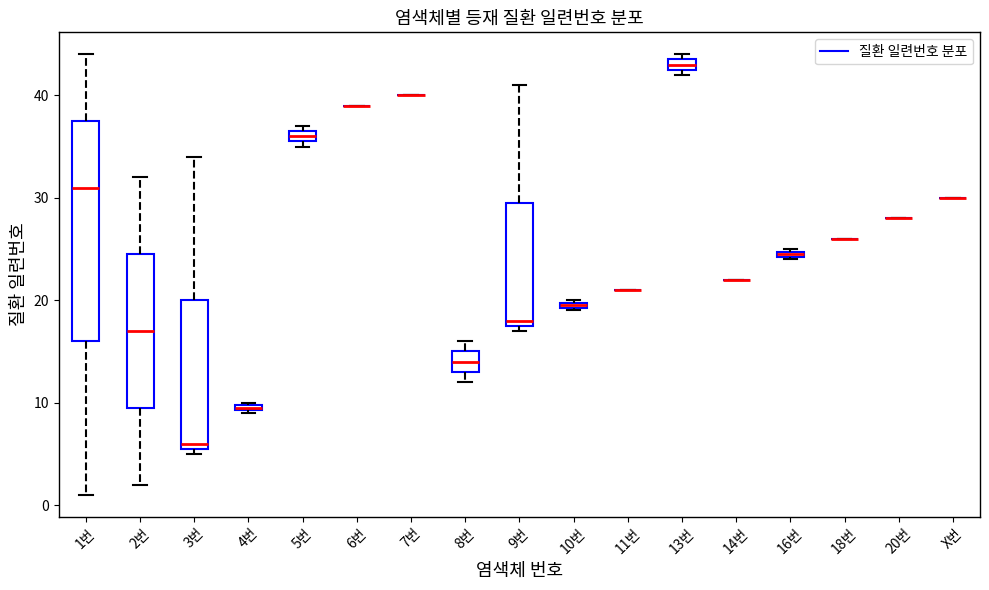

Which box is the tallest, from its lower edge to its upper edge?

1번